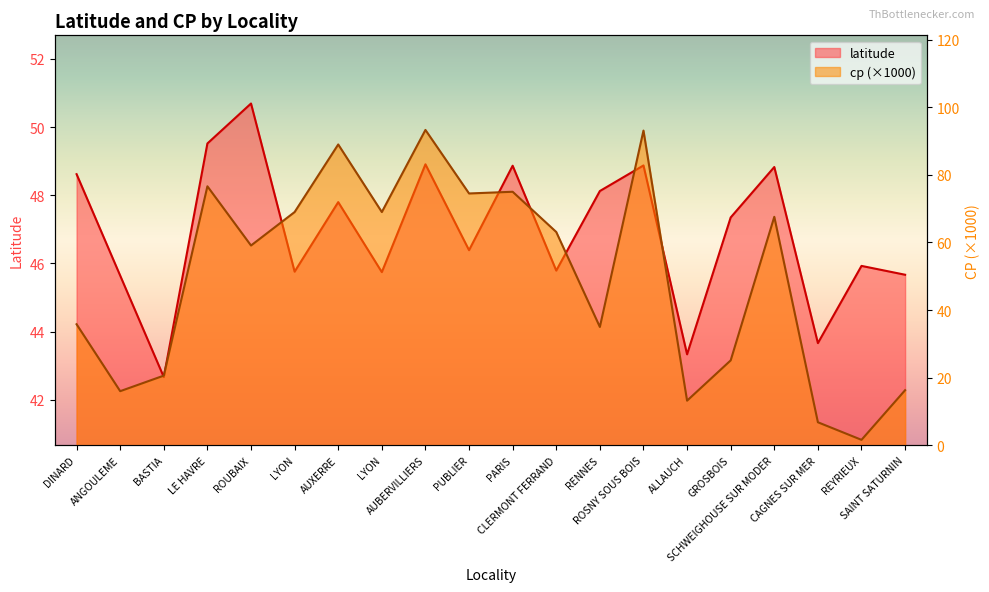

True or false: latitude and cp intersect in this chart.

True